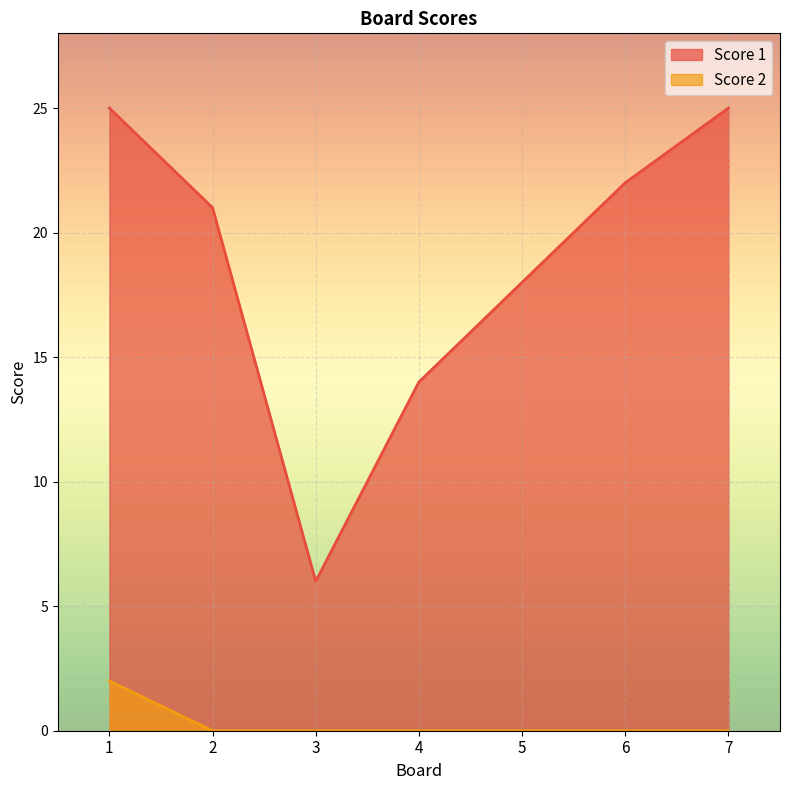

Between 2 and 5, which series saw the biggest shift?

Score 1